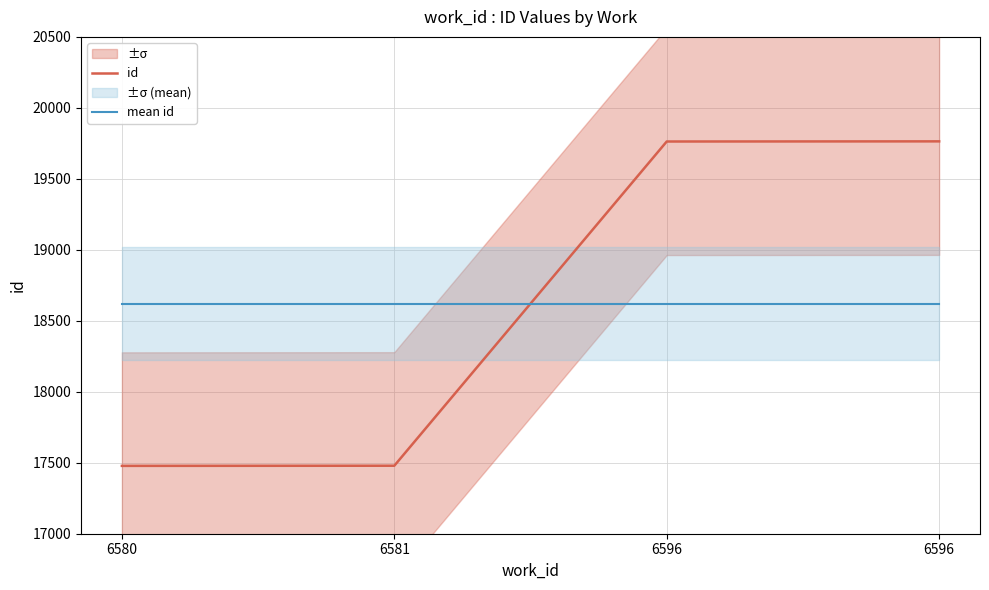

Which series ends up on top after the final intersection of mean id and id?

id